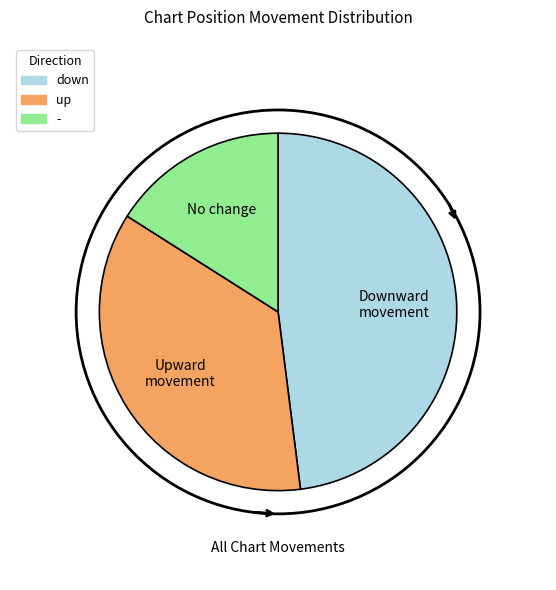

The down slice represents 41% of the pie. True or false?

False